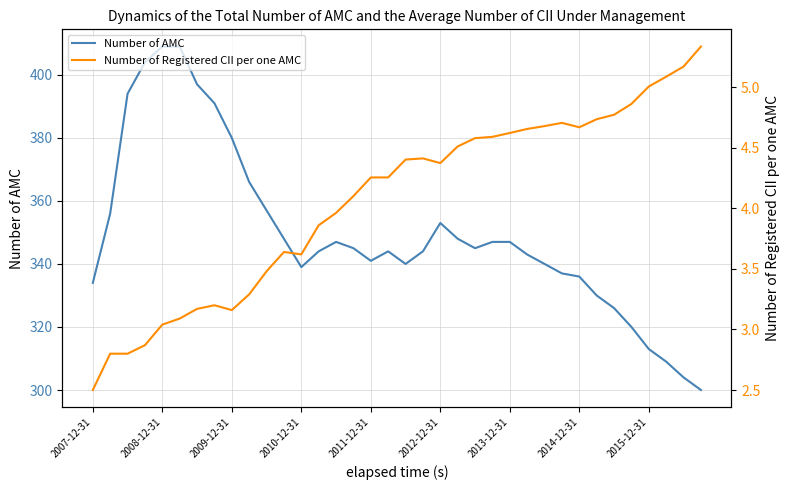

Rank the series by their average value, from lowest to highest.

Number of Registered CII per one AMC, Number of AMC